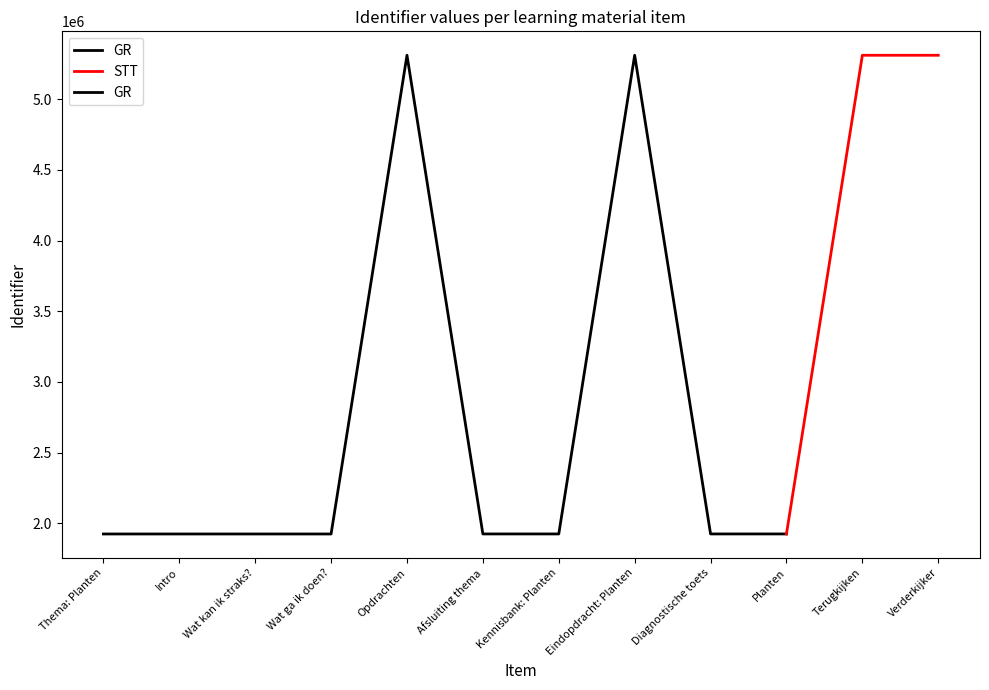

What value does the data have at Opdrachten?

5311248